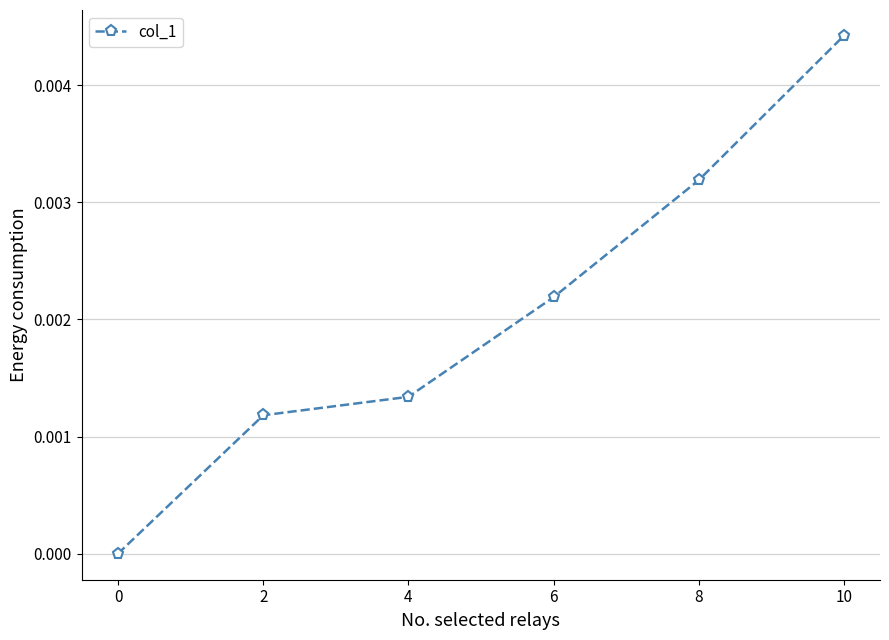

How many lines are shown in the chart?

1